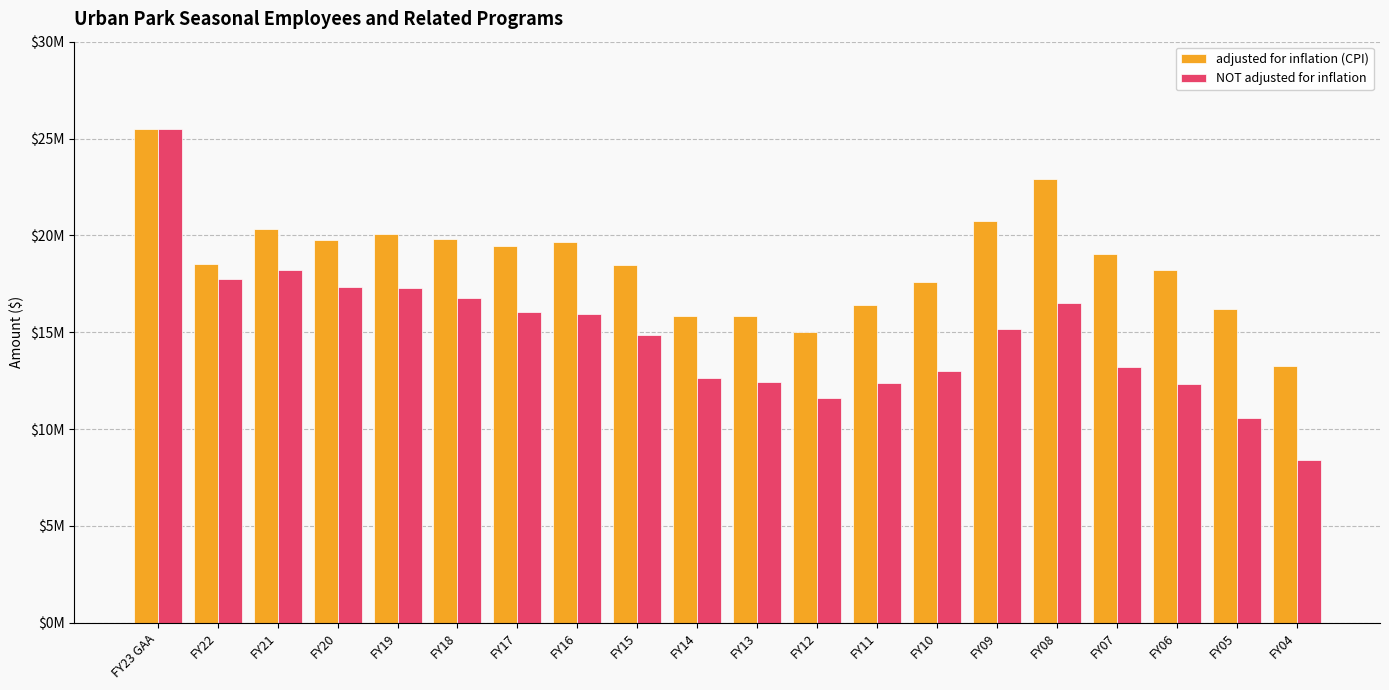

Which category has the highest value across all series?

FY23 GAA